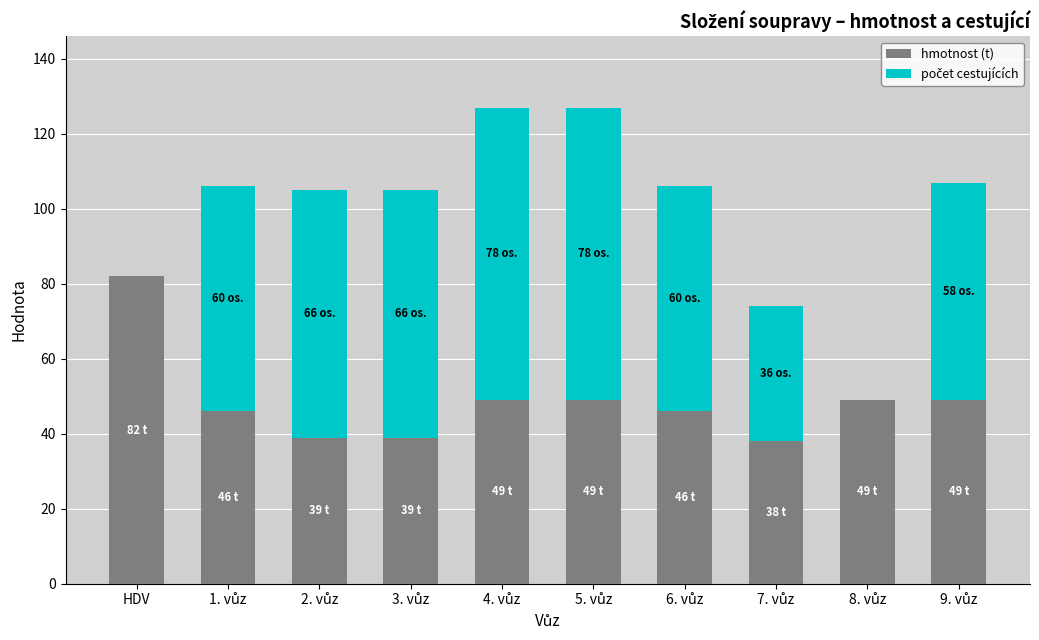

What is the sum of all hmotnost (t) values?

486